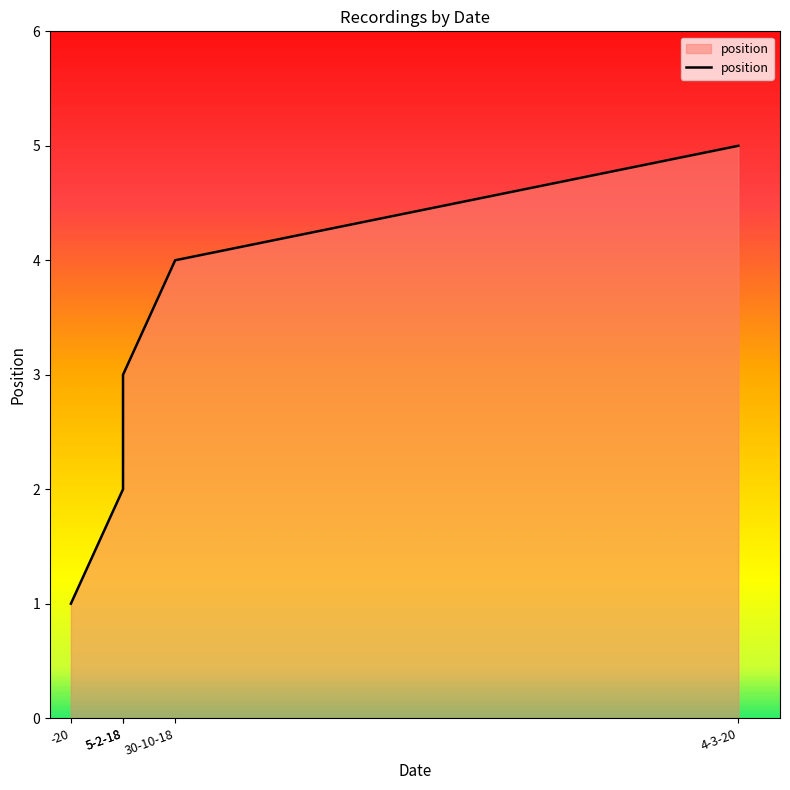

Count the values in the range 2 to 4.

3